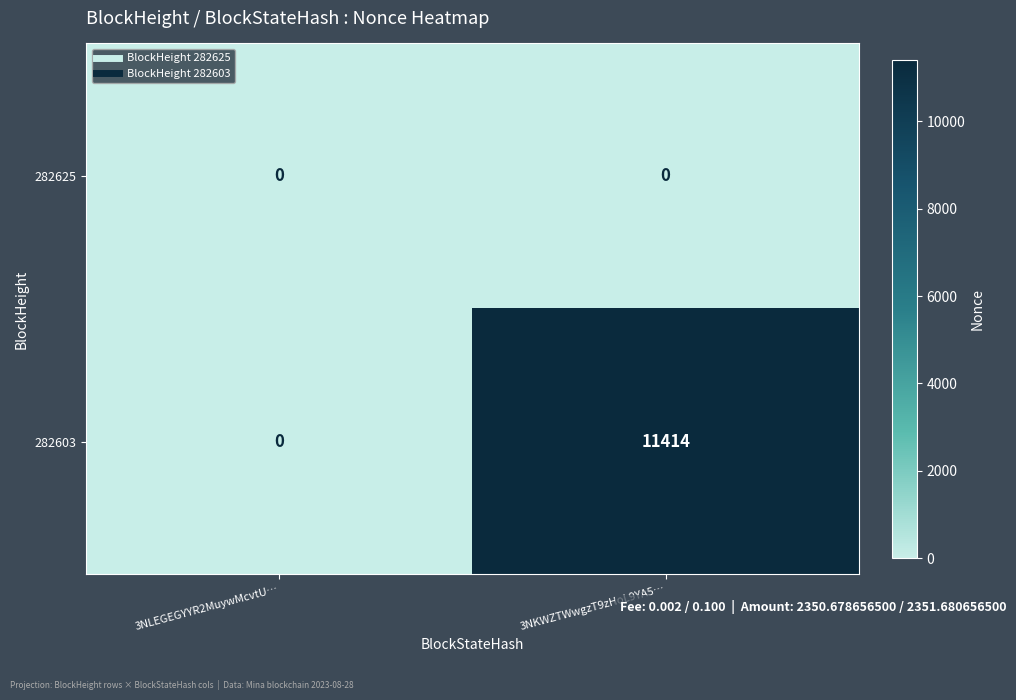

The value of 282603 at 3NKWZTWwgzT9zHoL9YA5… is 6151. True or false?

False